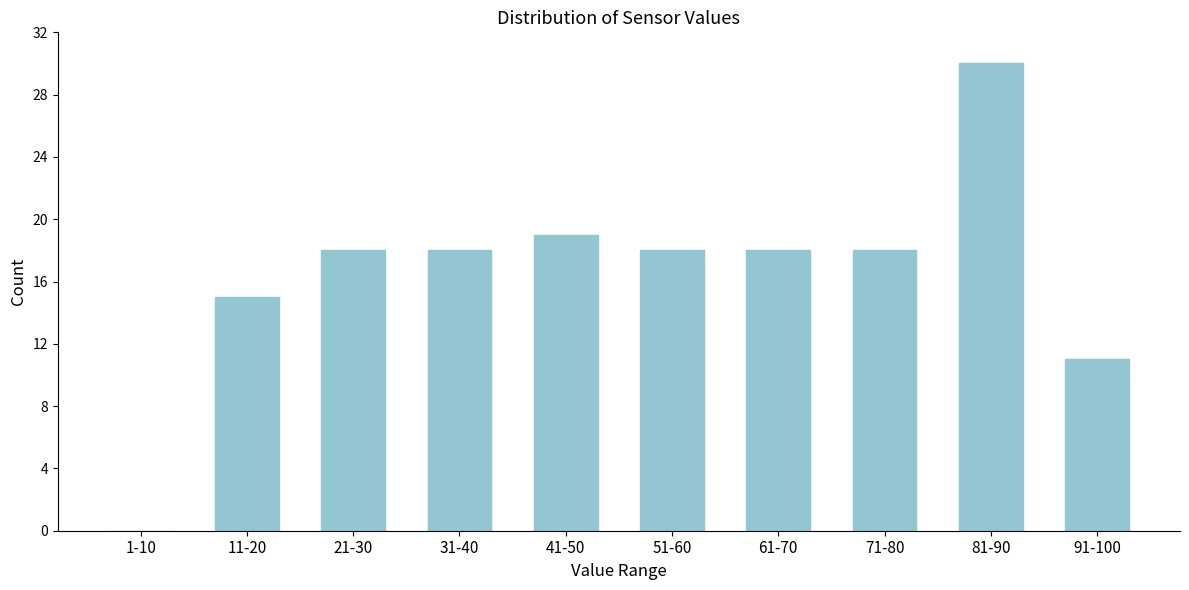

Reading left to right, list all the values displayed in this chart.

1-10=0	11-20=15	21-30=18	31-40=18	41-50=19	51-60=18	61-70=18	71-80=18	81-90=30	91-100=11